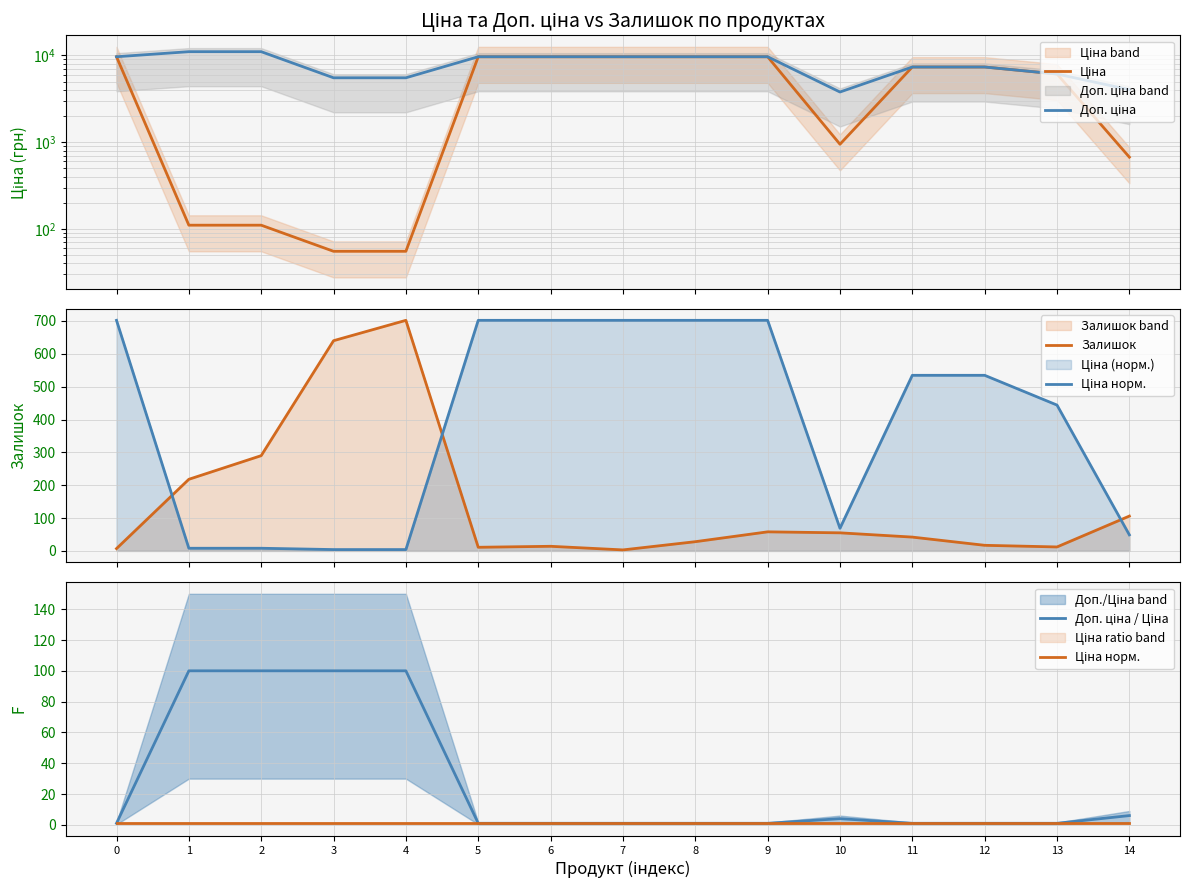

At how many categories does at least one series exceed 10323?

2